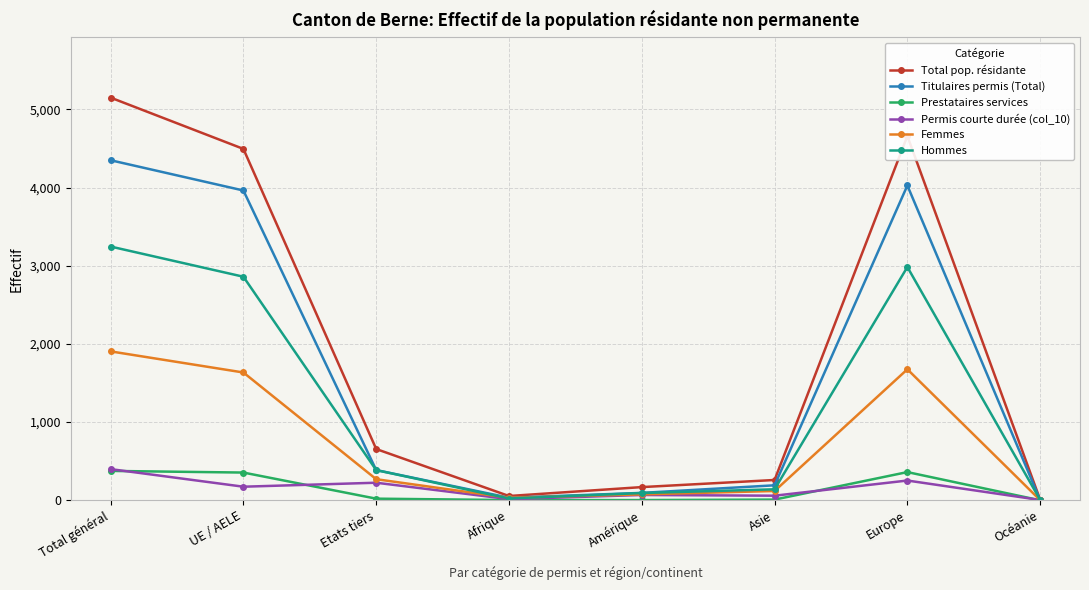

Rank the series at UE / AELE from highest to lowest value.

Total pop. résidante, Titulaires permis (Total), Hommes, Femmes, Prestataires services, Permis courte durée (col_10)